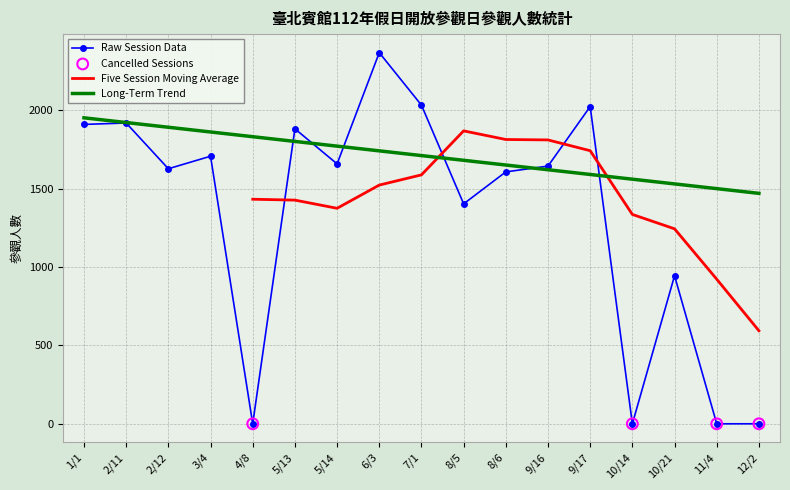

Between 12/2 and 5/14, which is larger?

5/14